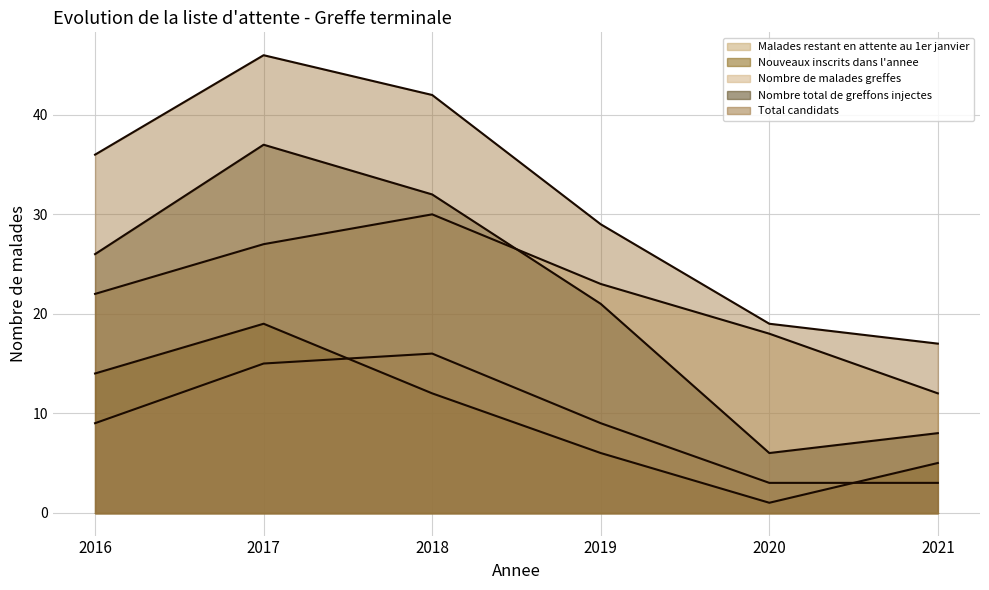

What is the maximum value shown in the chart?

46